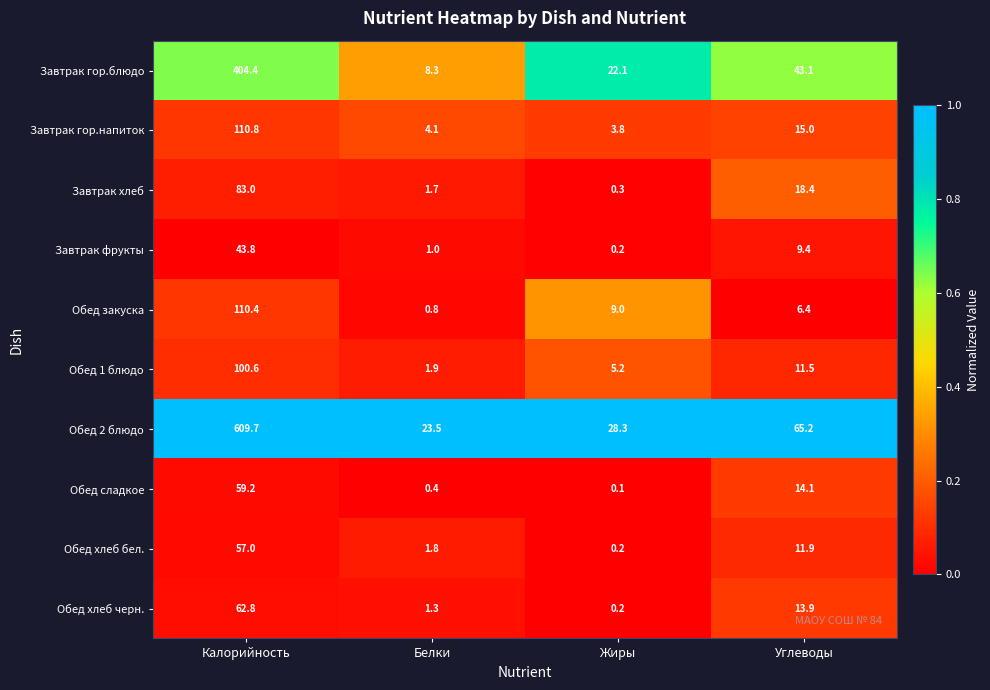

What is the total value across all series at Жиры?

69.4